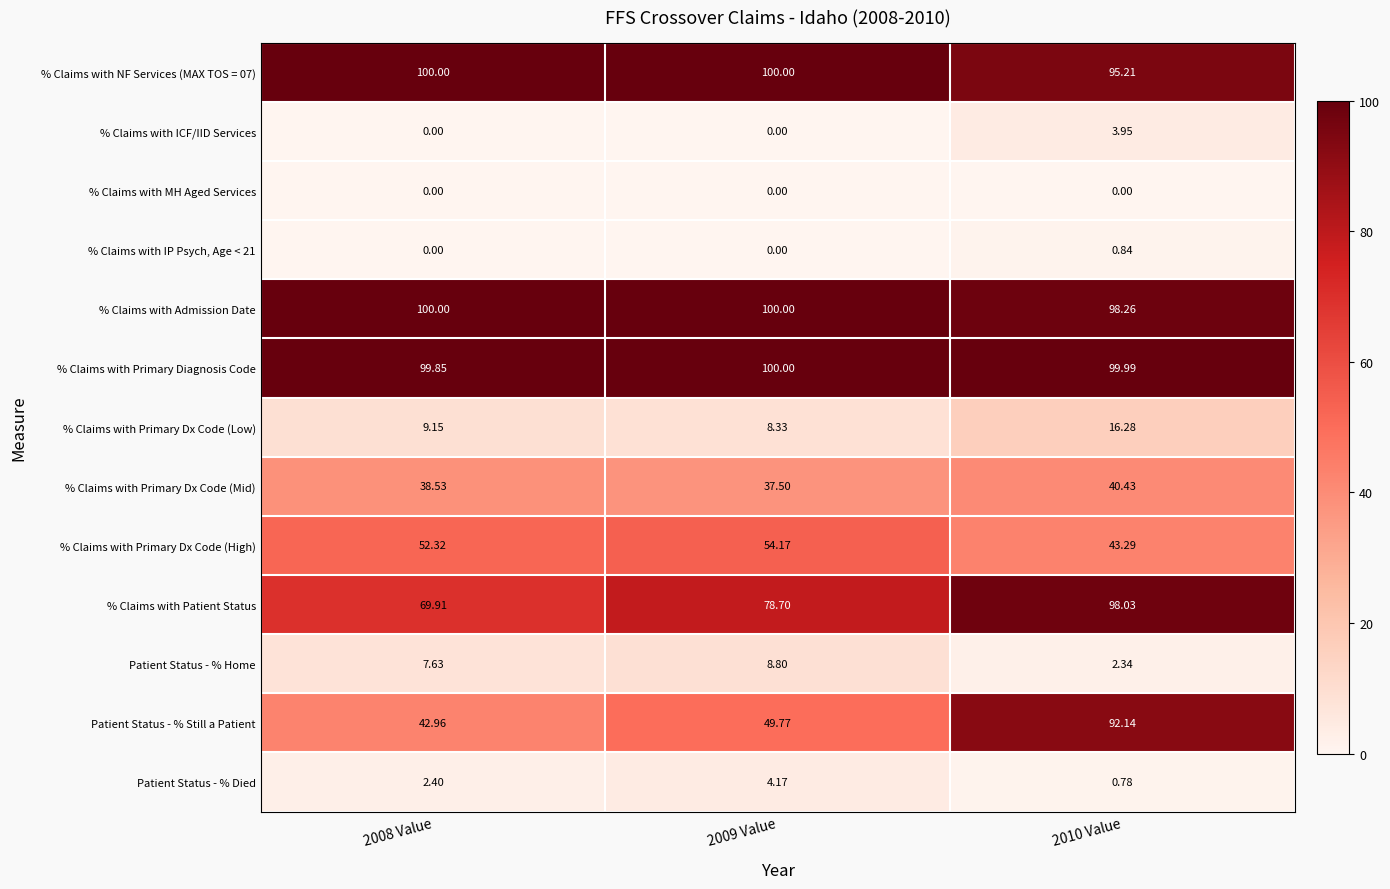

Which series changed the most between 2008 Value and 2009 Value?

% Claims with Patient Status